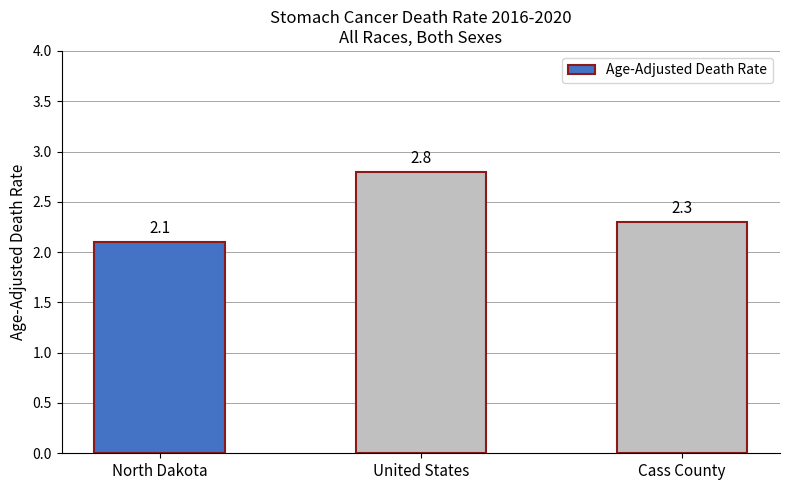

Where is the data nearest to the value 2?

North Dakota